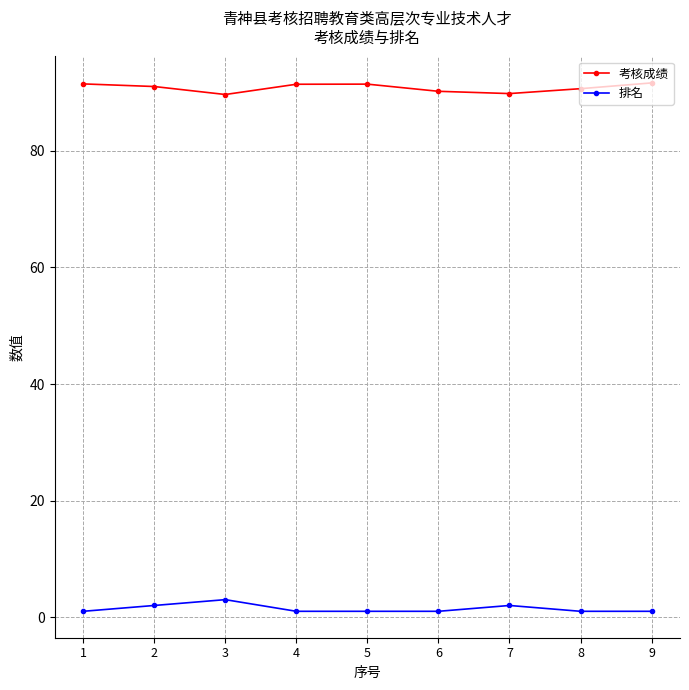

What is the sum of all 排名 values?

13.0